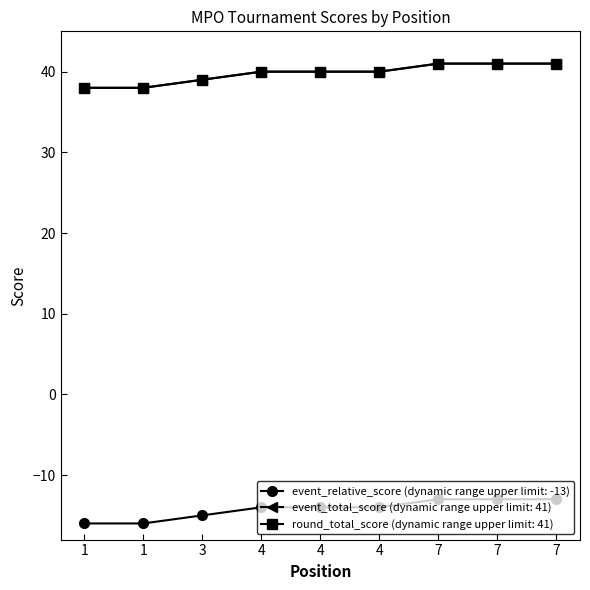

Reading right to left, extract all data points from this chart.

event_relative_score: 7=-13	7=-13	7=-13	4=-14	4=-14	4=-14	3=-15	1=-16	1=-16
event_total_score: 7=41	7=41	7=41	4=40	4=40	4=40	3=39	1=38	1=38
round_relative_score: 7=41	7=41	7=41	4=40	4=40	4=40	3=39	1=38	1=38